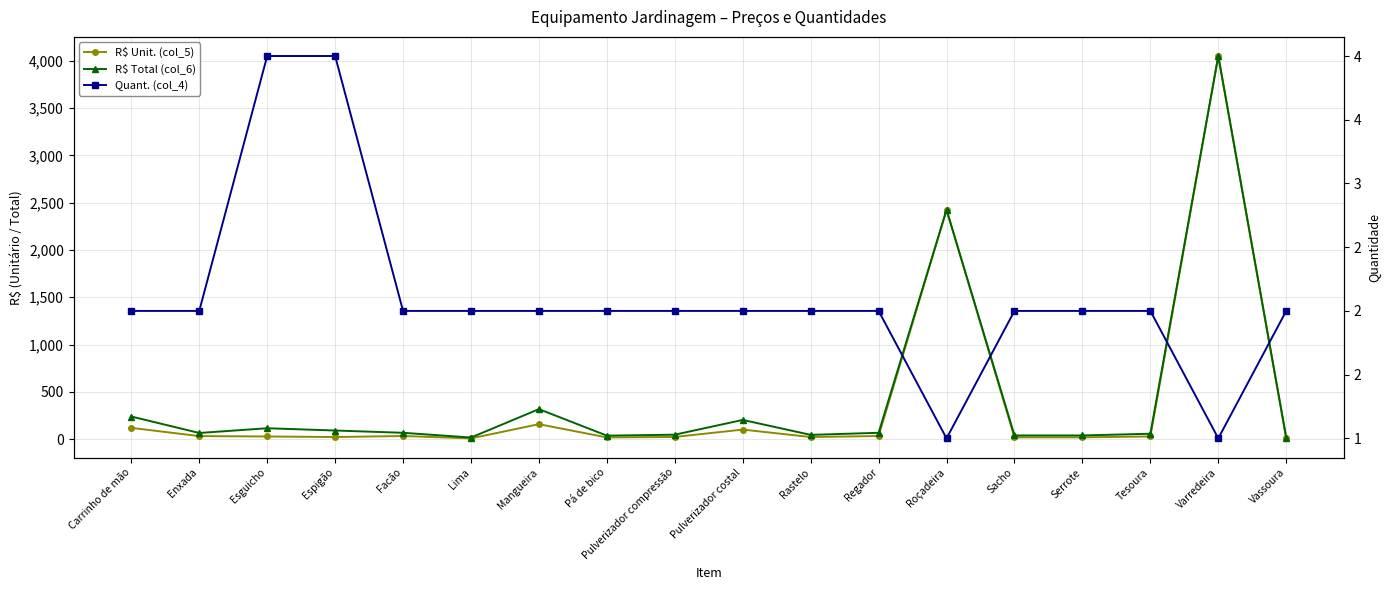

How many data points does each series have?

18